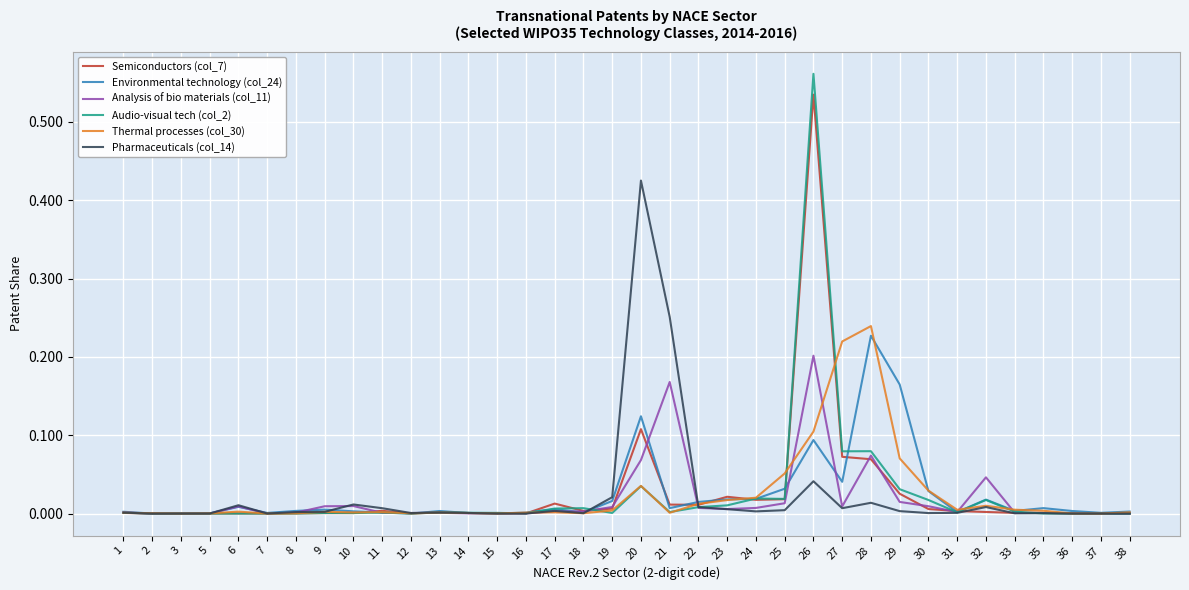

The Environmental technology (col_24) series shows 0.0 at 24. True or false?

True